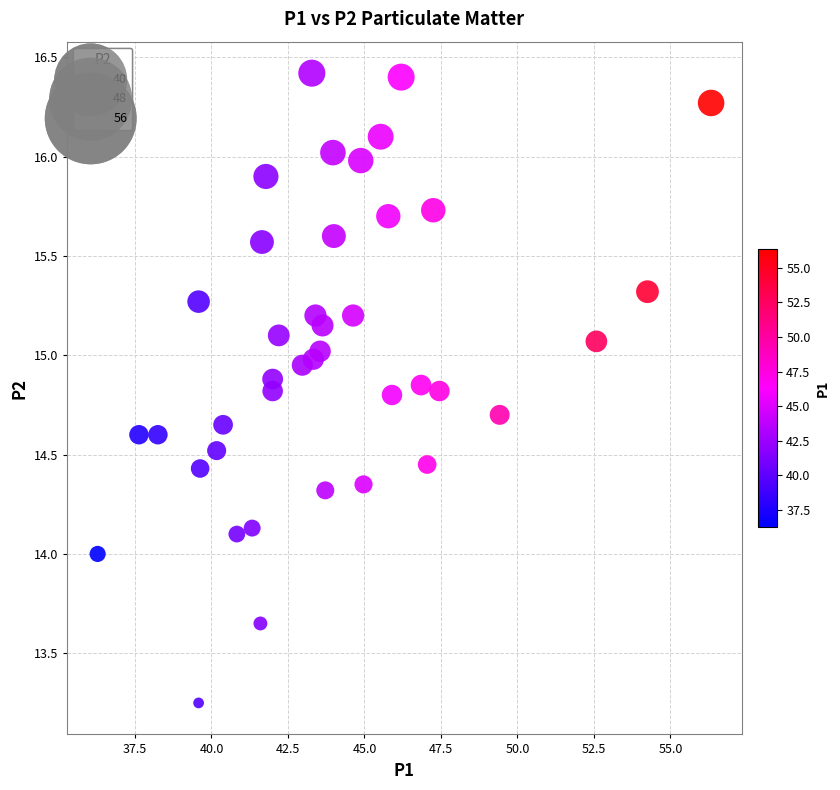

What is the range of X values (max minus min)?

20.0